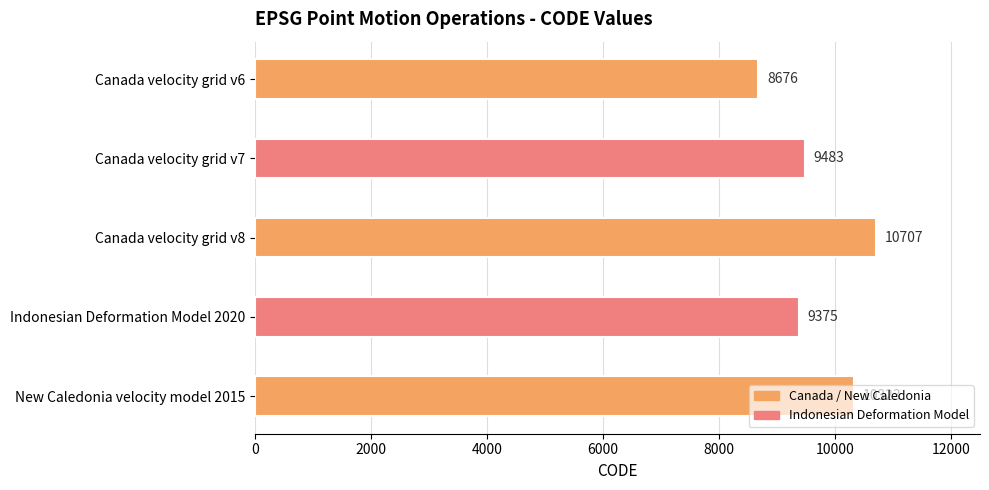

How many data points does each series have?

5